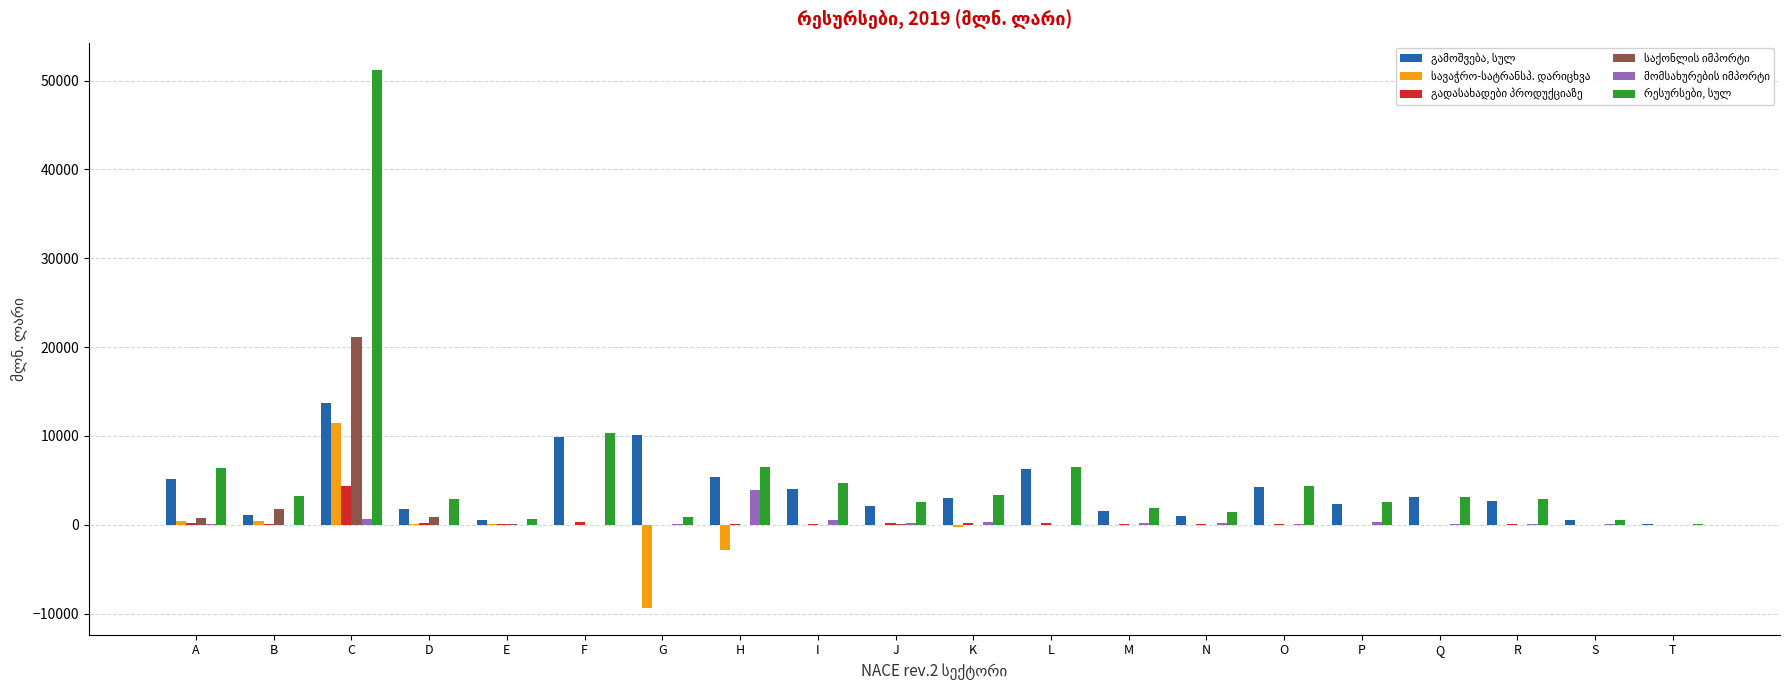

At which category is the sum across all series the highest?

C